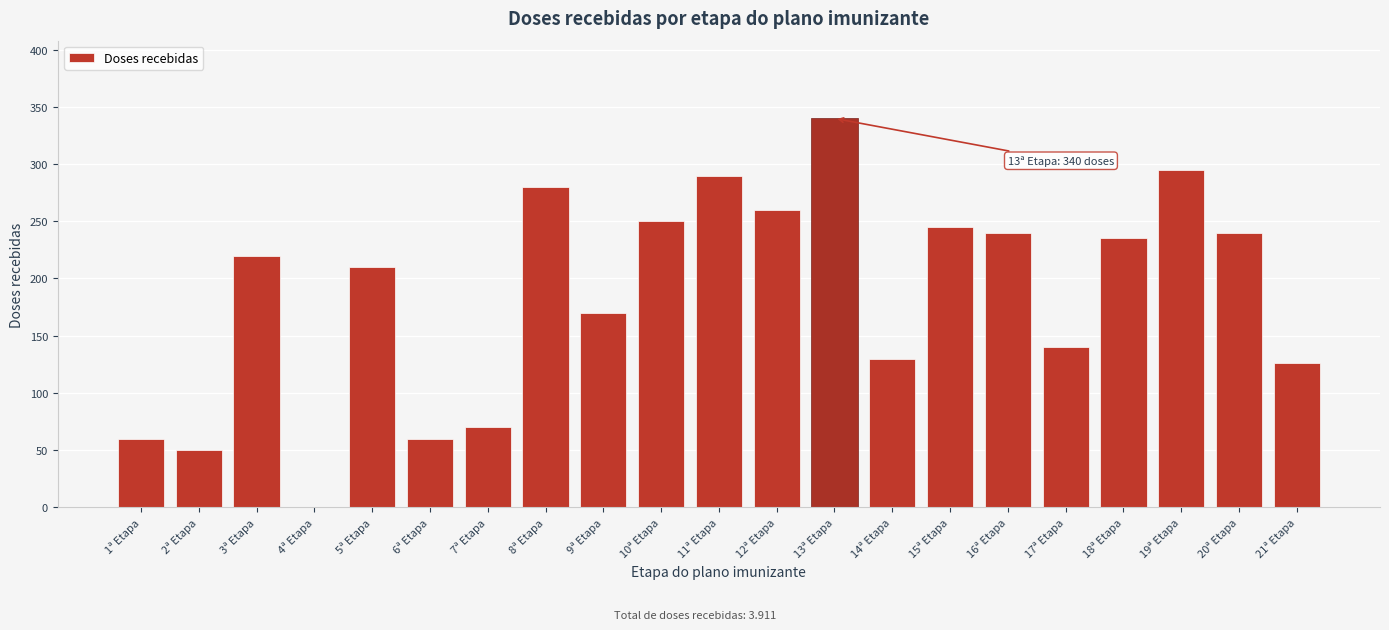

Reading left to right, extract all data points from this chart.

1ª Etapa=60	2ª Etapa=50	3ª Etapa=220	4ª Etapa=0	5ª Etapa=210	6ª Etapa=60	7ª Etapa=70	8ª Etapa=280	9ª Etapa=170	10ª Etapa=250	11ª Etapa=290	12ª Etapa=260	13ª Etapa=340	14ª Etapa=130	15ª Etapa=245	16ª Etapa=240	17ª Etapa=140	18ª Etapa=235	19ª Etapa=295	20ª Etapa=240	21ª Etapa=126